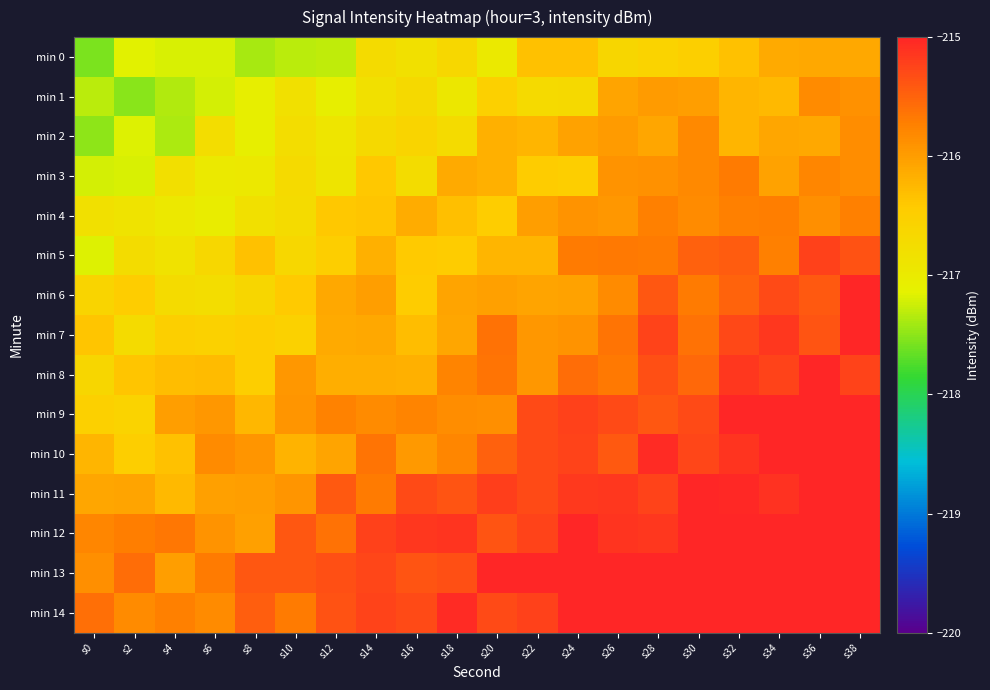

At which category does the chart reach its peak across all series?

s38